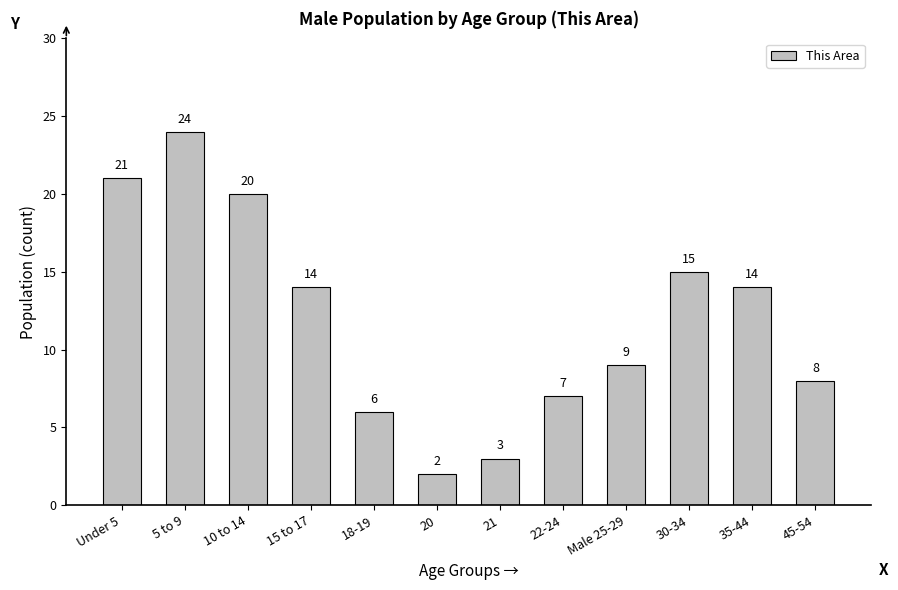

What is the label of the 3rd bar from the right?

30-34